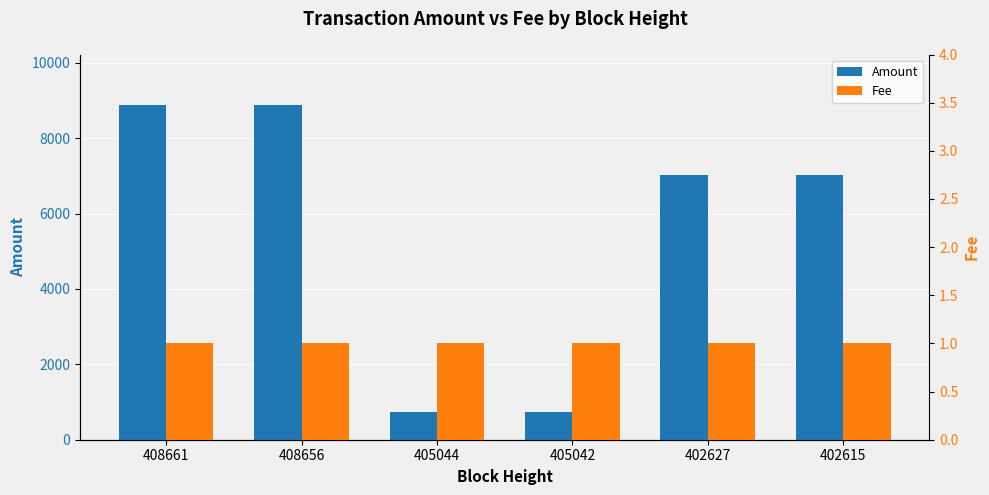

Reading left to right, transcribe all the data shown in this chart.

Amount: 408661=8886	408656=8887	405044=723	405042=724	402627=7020	402615=7021
Fee: 408661=1	408656=1	405044=1	405042=1	402627=1	402615=1